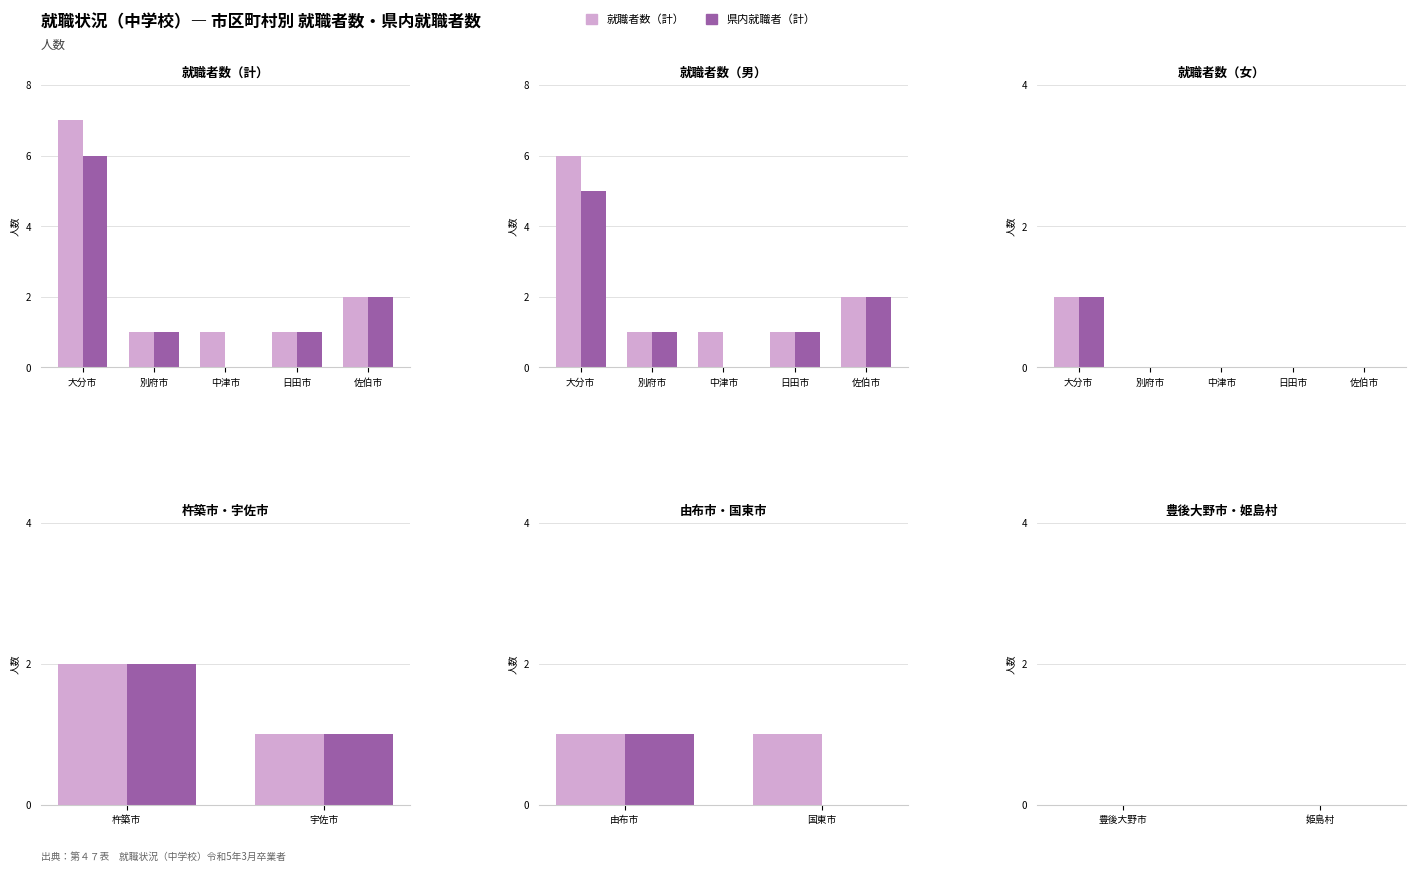

What is the maximum value shown in the chart?

7